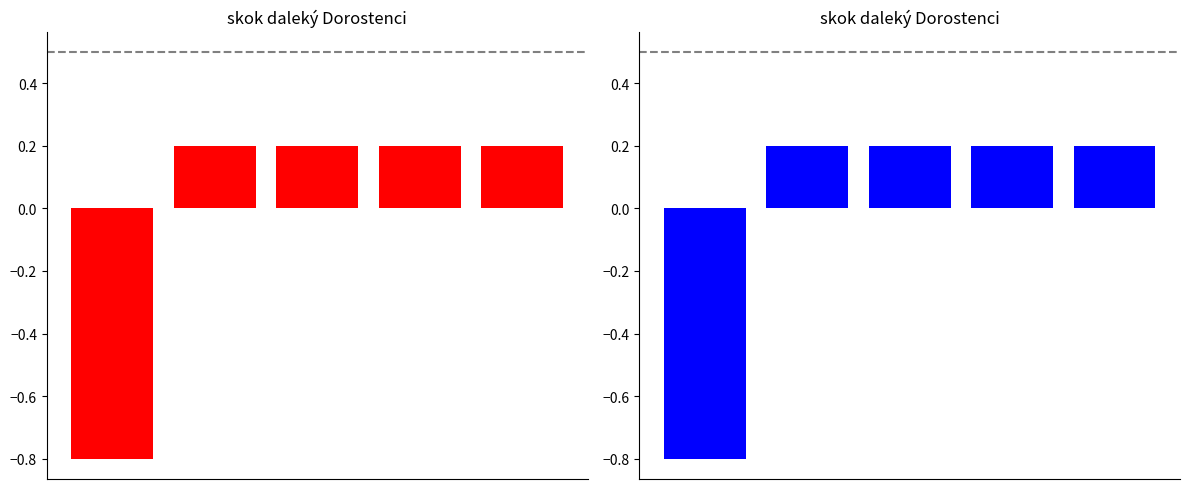

What is the difference between the maximum and minimum values?

1.0